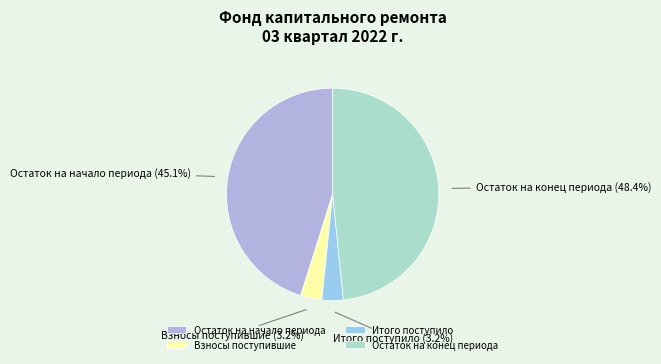

Is there a majority slice in this chart?

No